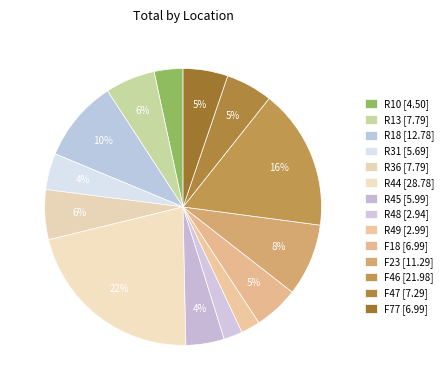

To the nearest percent, what is the average slice percentage?

7%